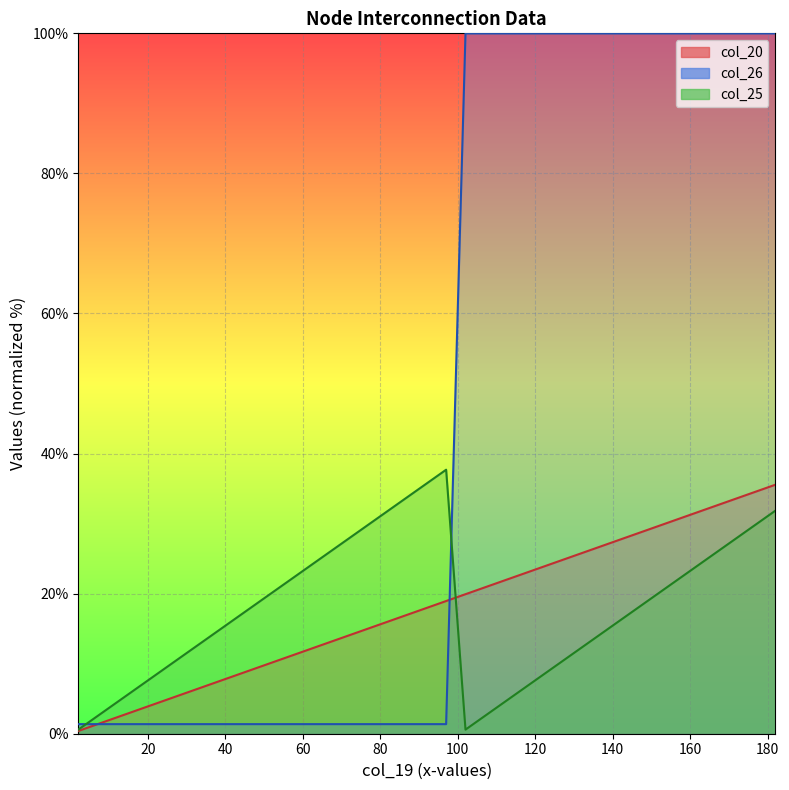

Where does the col_20 series first go above 17?

92